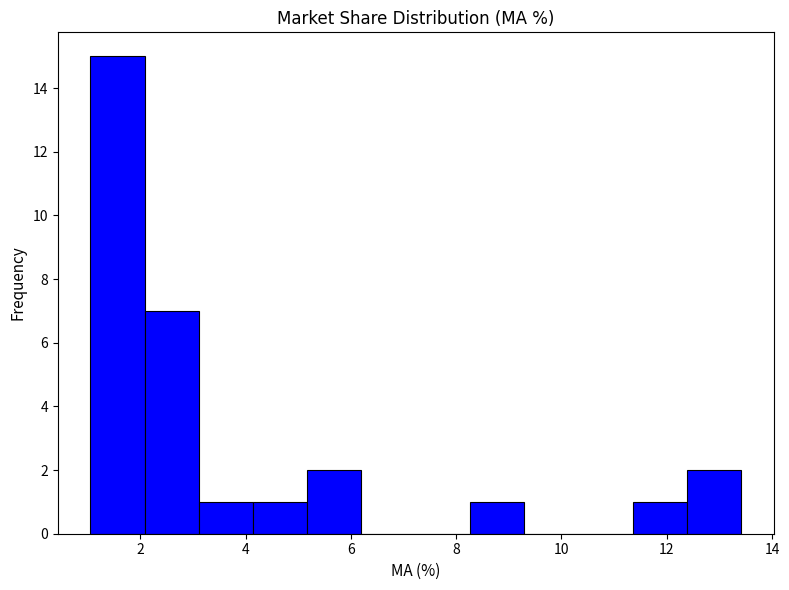

Reading left to right, list every bar in this chart as the range it spans on the x-axis followed by its height. Neither the bar edges nor the heights are printed on the chart, so give them approximately, as read against the axes.

1.0 to 2.0: 15
2.0 to 3.2: 7
3.2 to 4.2: 1
4.2 to 5.2: 1
5.2 to 6.2: 2
6.2 to 7.2: 0
7.2 to 8.2: 0
8.2 to 9.2: 1
9.2 to 10.4: 0
10.4 to 11.4: 0
11.4 to 12.4: 1
12.4 to 13.4: 2